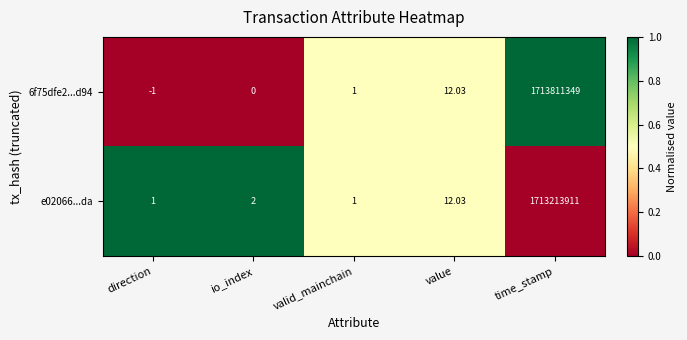

List the labels in order of 6f75dfe2...d94 value, largest first.

time_stamp, value, valid_mainchain, io_index, direction